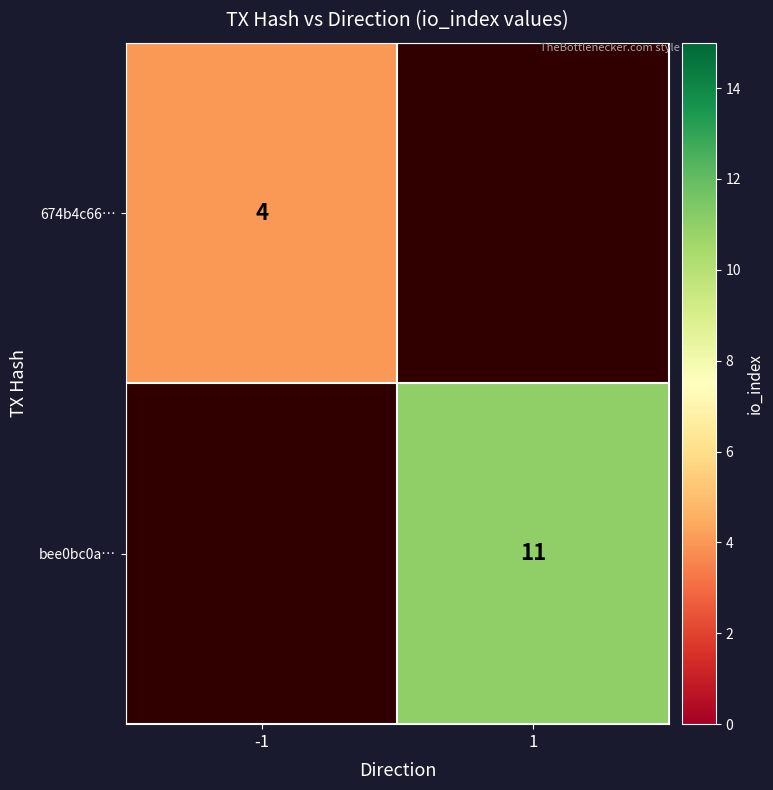

What is the minimum value shown in the chart?

4.0